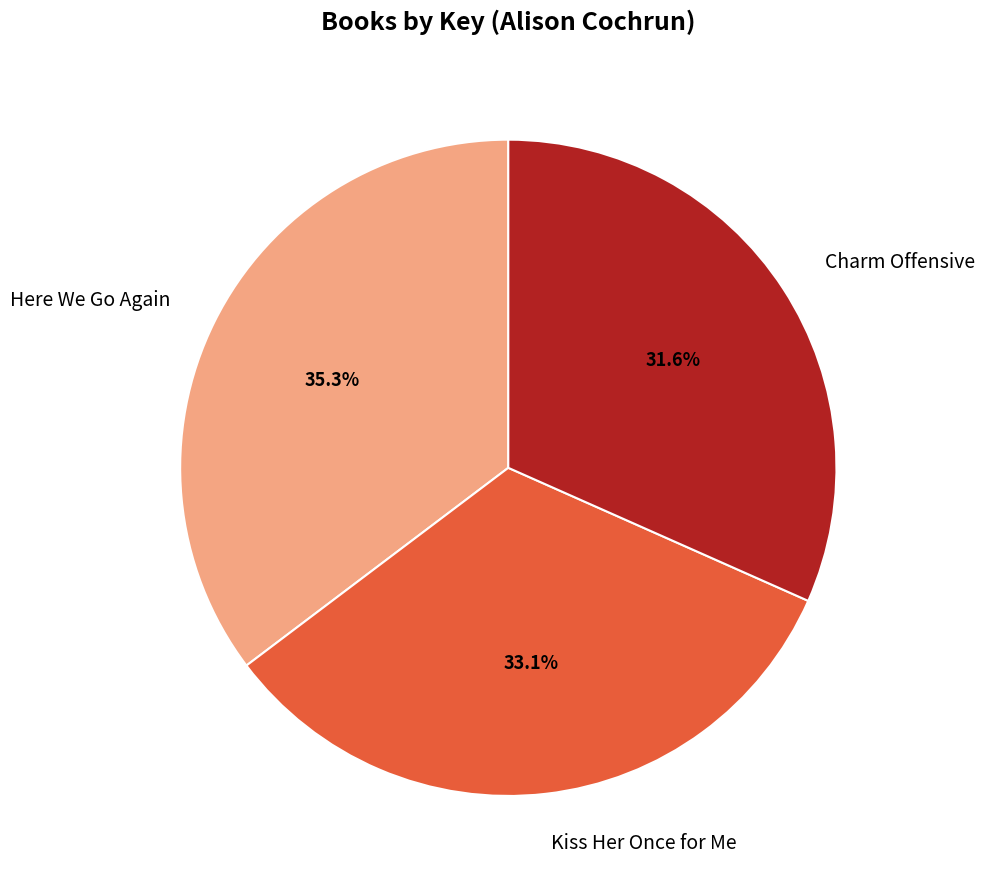

Between Charm Offensive and Here We Go Again, which is larger?

Here We Go Again